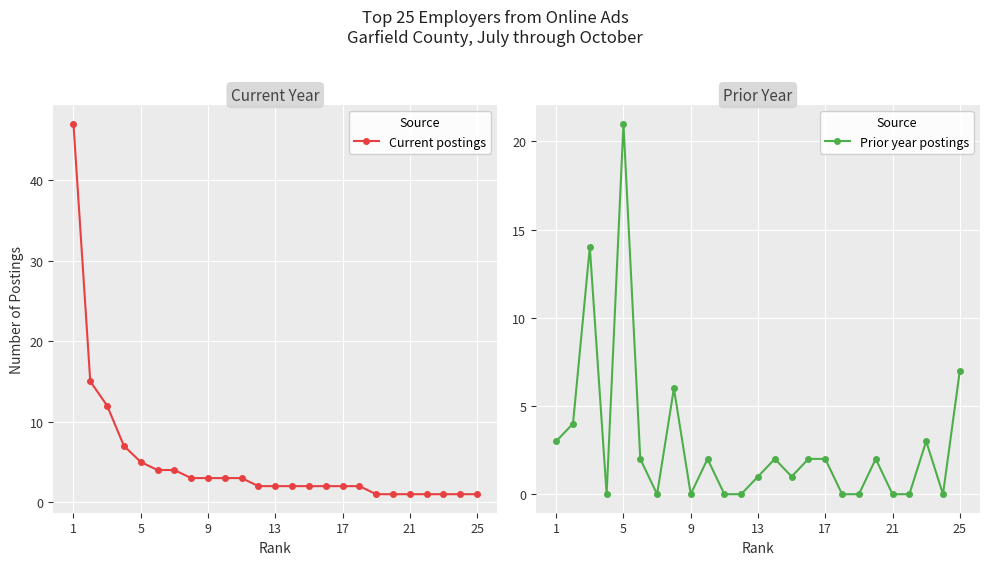

The Prior year postings series shows 2 at 17. True or false?

True